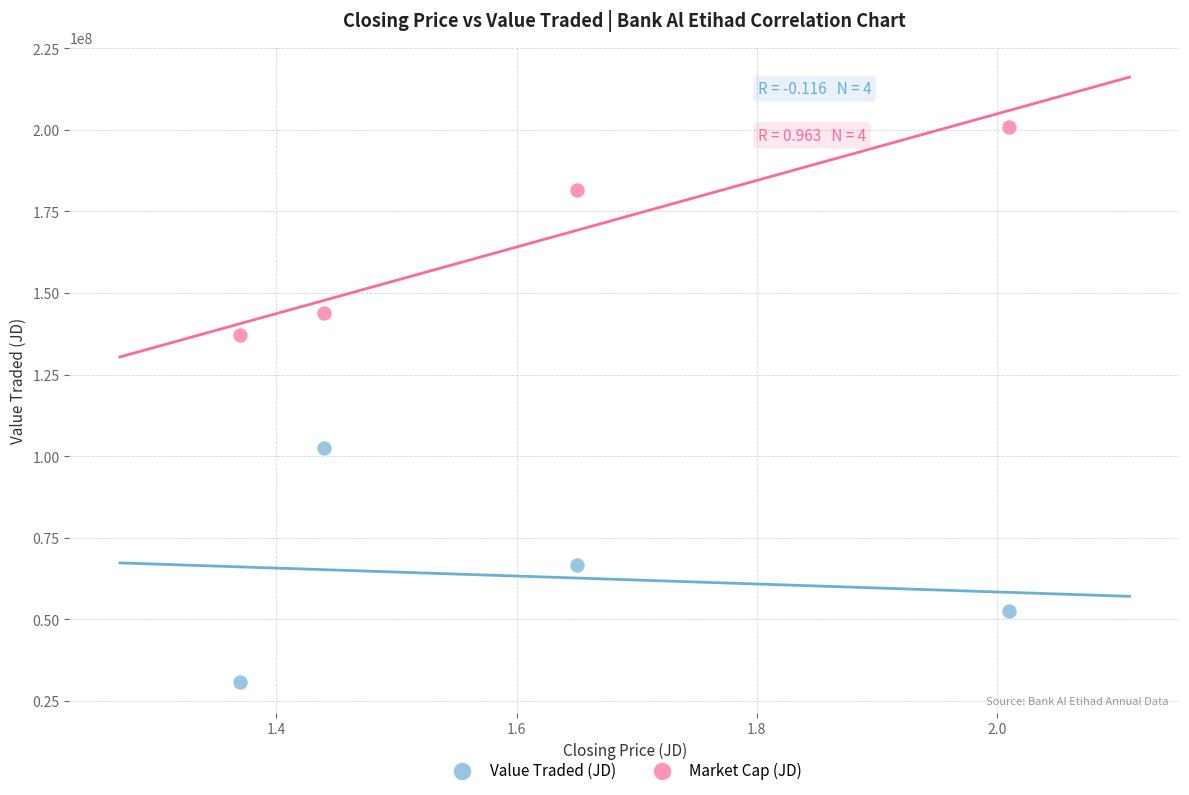

What are all the series names shown in the legend?

Value Traded (JD), Market Cap (JD)